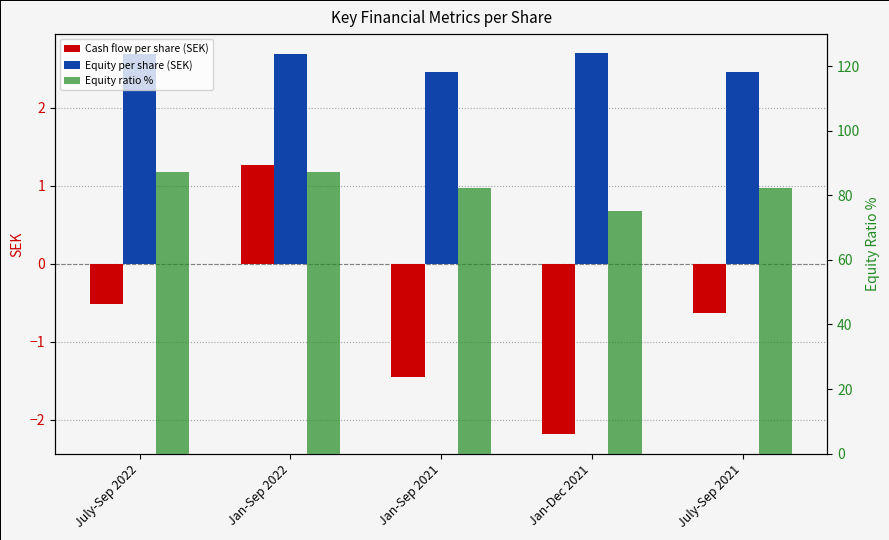

What is the minimum value shown in the chart?

-2.2